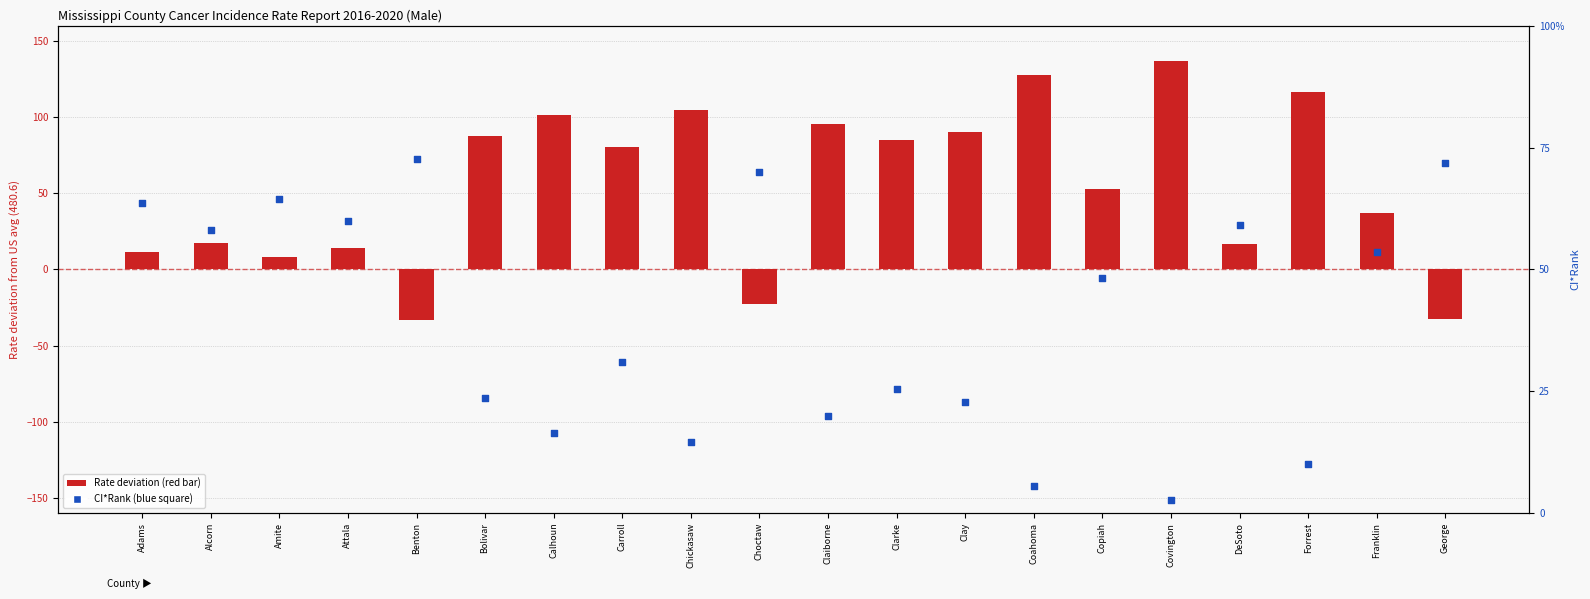

Which series has the widest spread of Y values?

Rate deviation from US avg